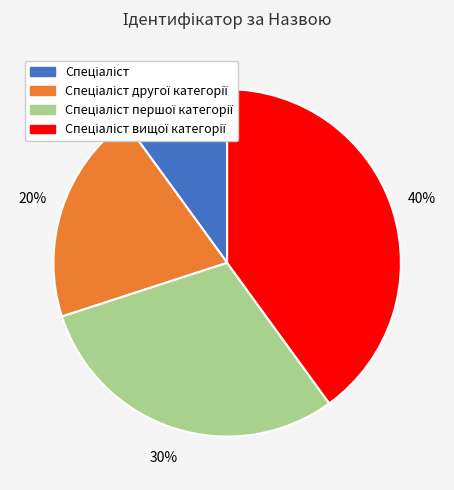

To the nearest percent, what is the difference between the largest and smallest slice percentages?

30%